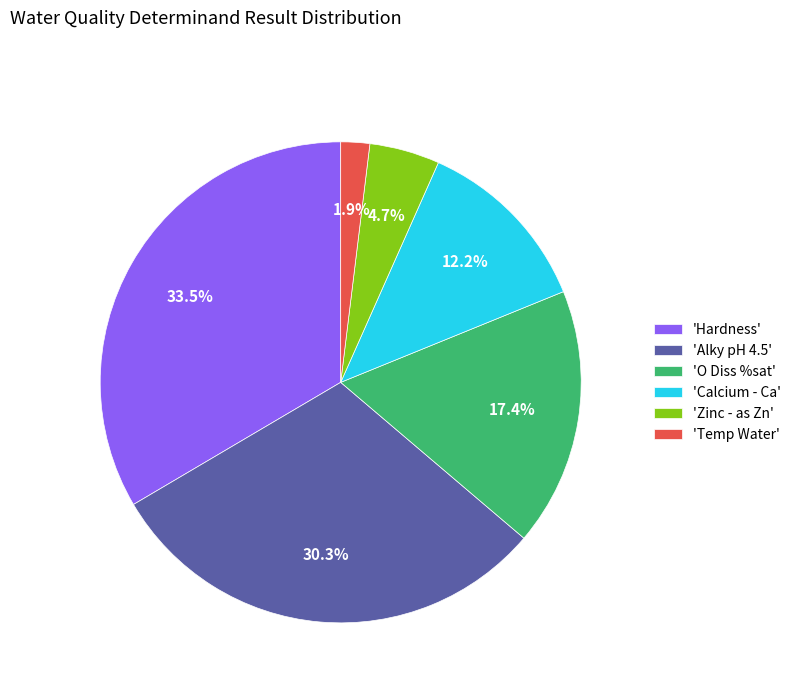

What is the total percentage of 'Hardness' and 'Alky pH 4.5'?

63.8%